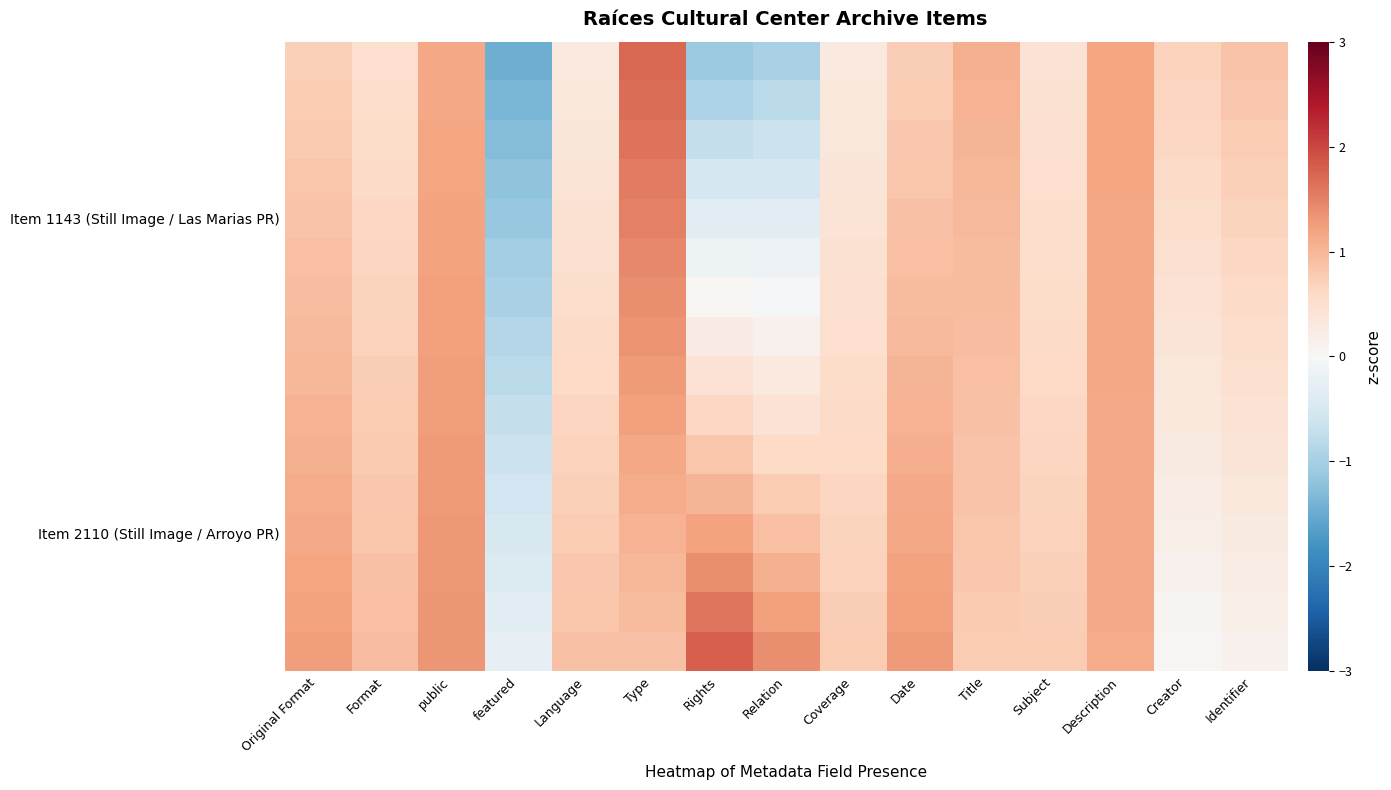

What is the total value across all series at Date?

16.0